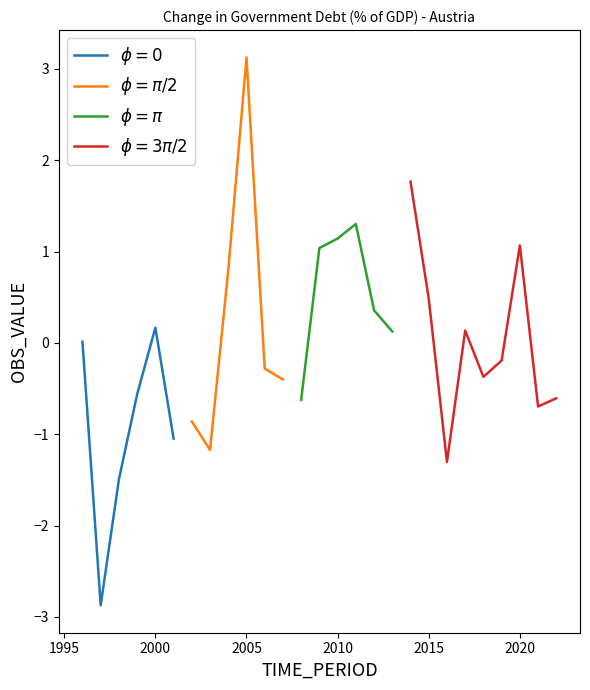

What is the sum of all $\phi = \pi$ values?

3.3